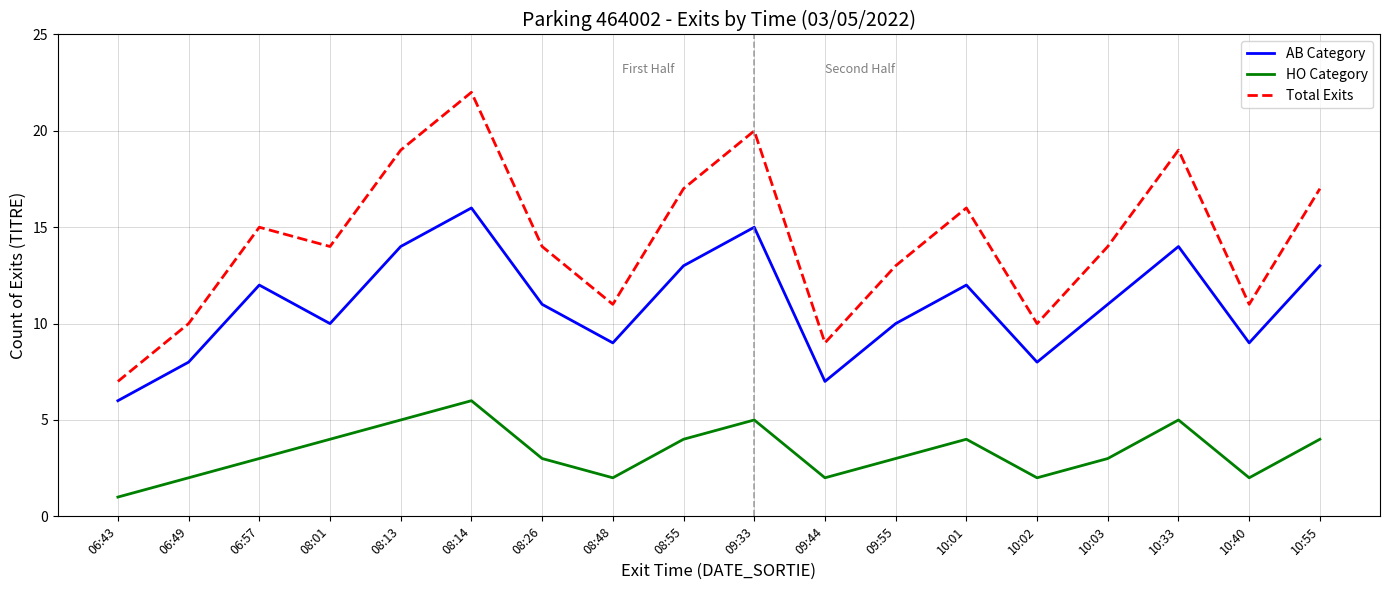

What is the total value across all series at 10:01?

32